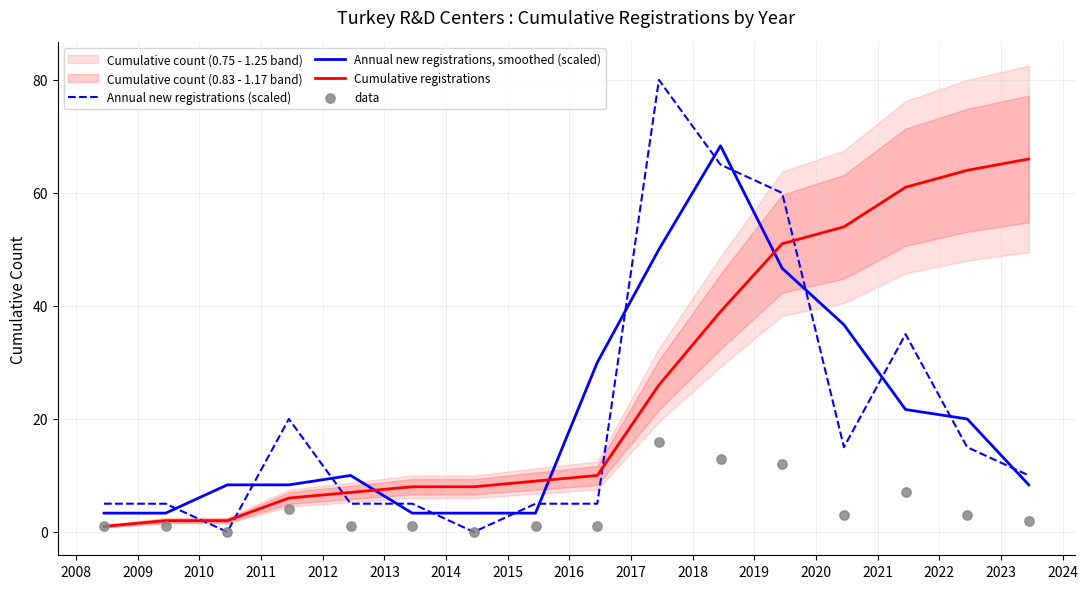

After their last crossing, which series has the higher values: Annual new registrations (scaled) or Cumulative registrations?

Cumulative registrations